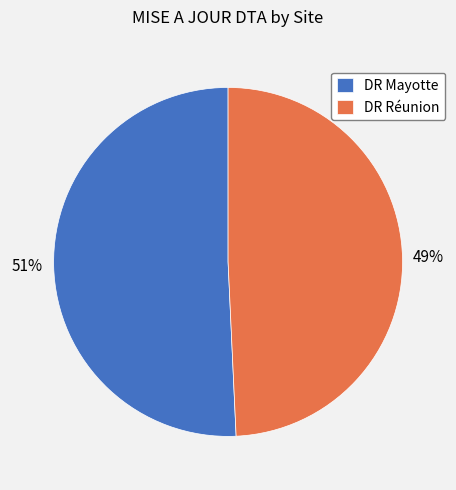

Do DR Mayotte and DR Réunion together represent more than half of the pie?

Yes